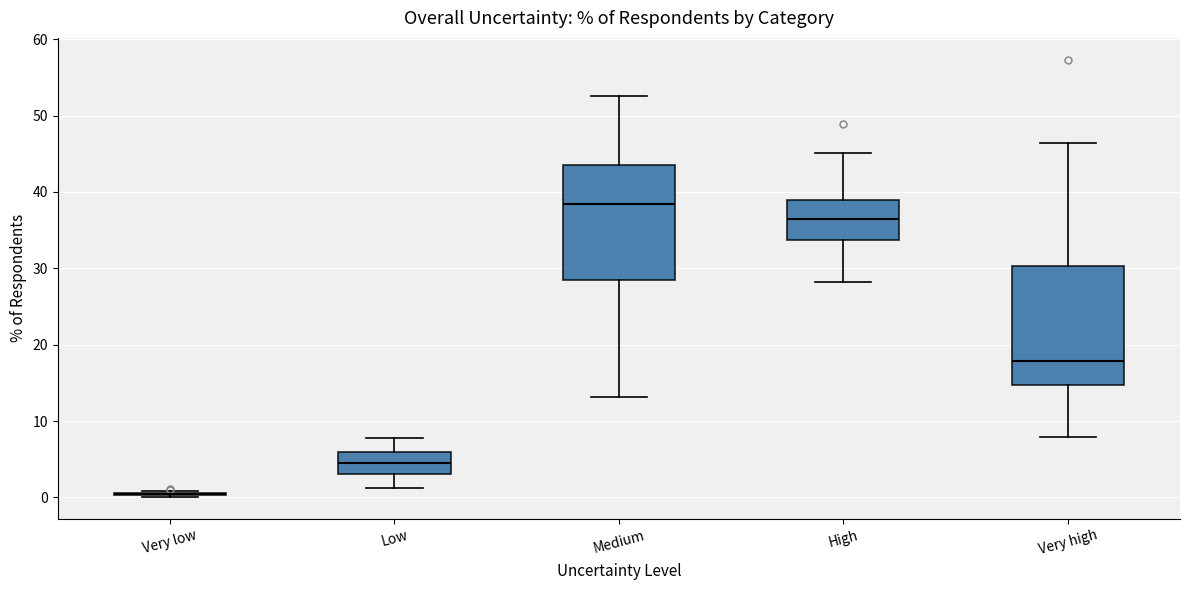

Where does the median line of the box for Very high sit on the y-axis? The values are not printed on the chart, so give them approximately, as read against the axis.

18